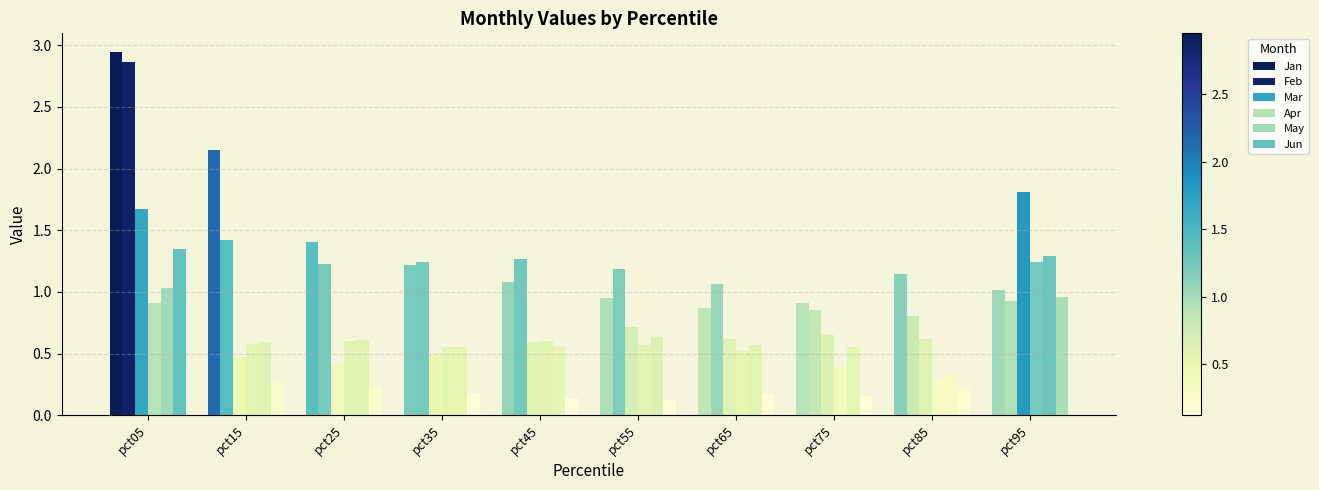

The Jun series shows 0.2 at pct35. True or false?

True